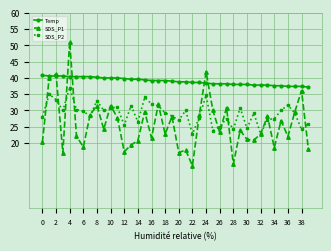

What is the sum of all Temp values?

1559.2